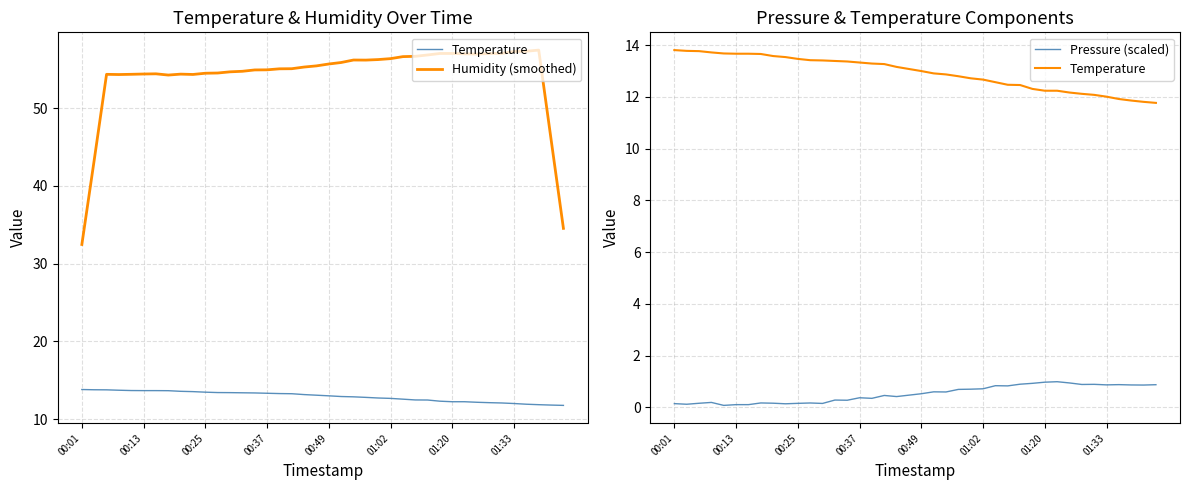

What is the average value of the Humidity (smoothed) series?

54.0